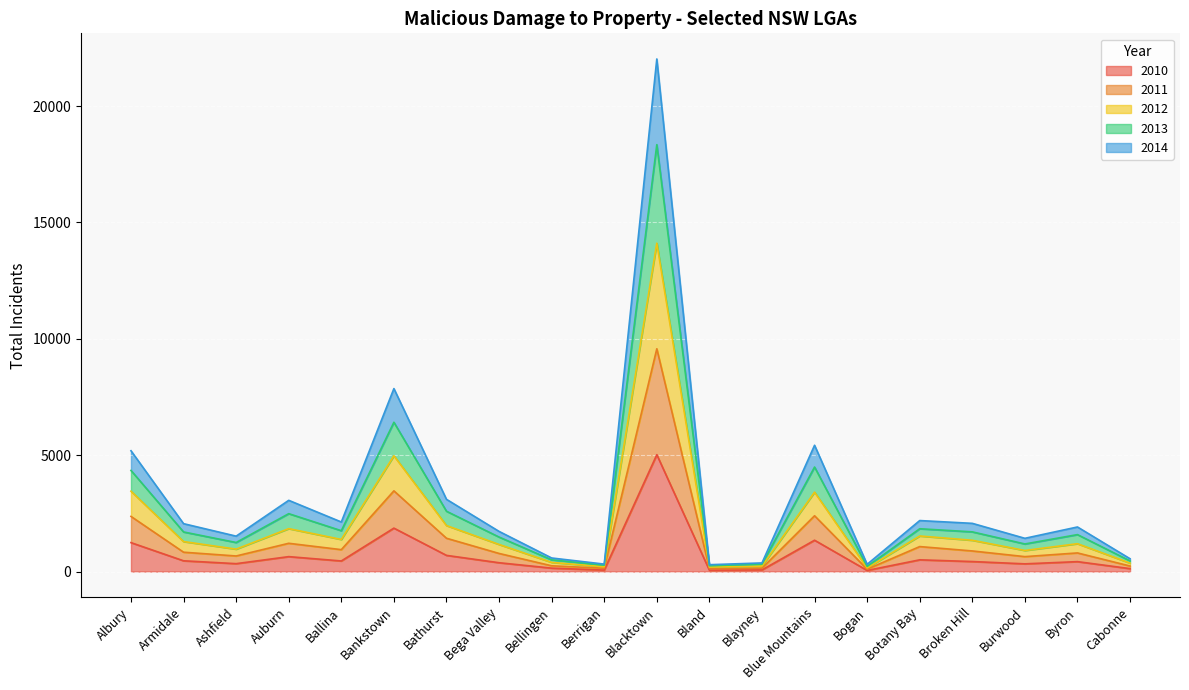

Which label corresponds to the smallest value in the chart?

Bogan